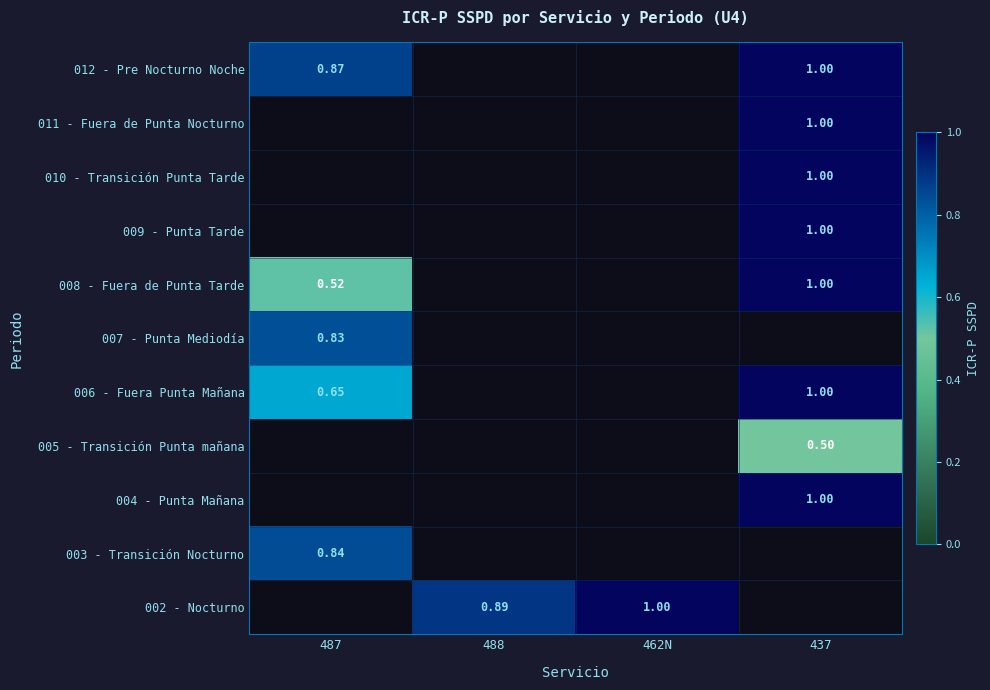

Between 487 and 437, which is larger?

437